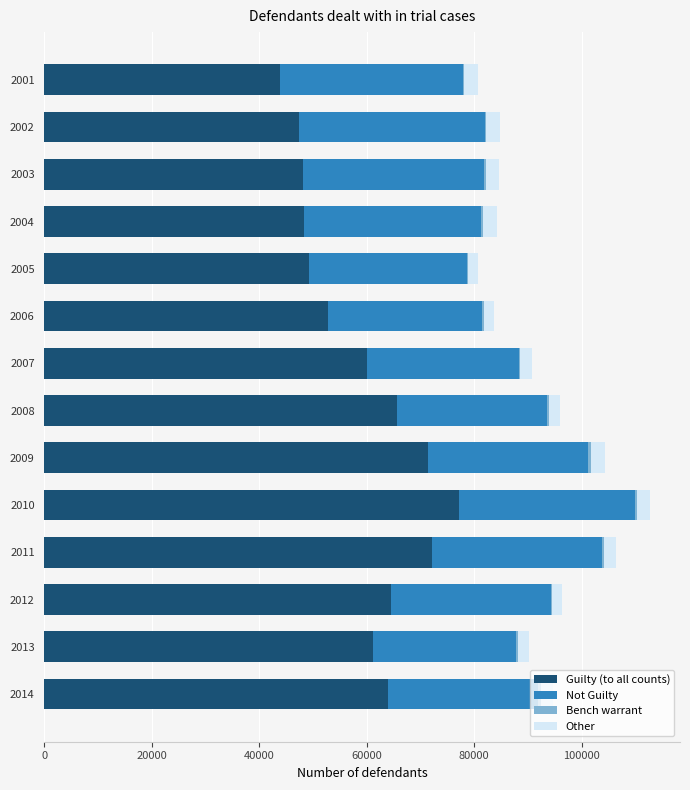

How many categories are shown in the chart?

14